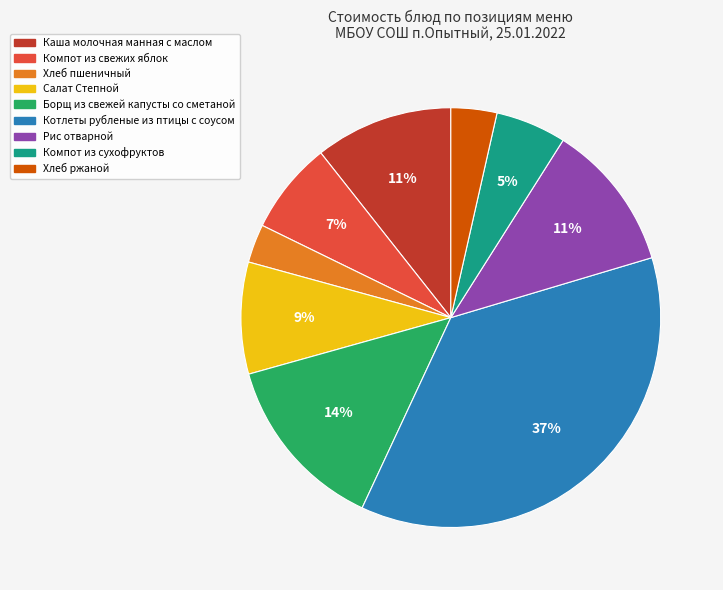

The Компот из сухофруктов slice represents 5% of the pie. True or false?

True